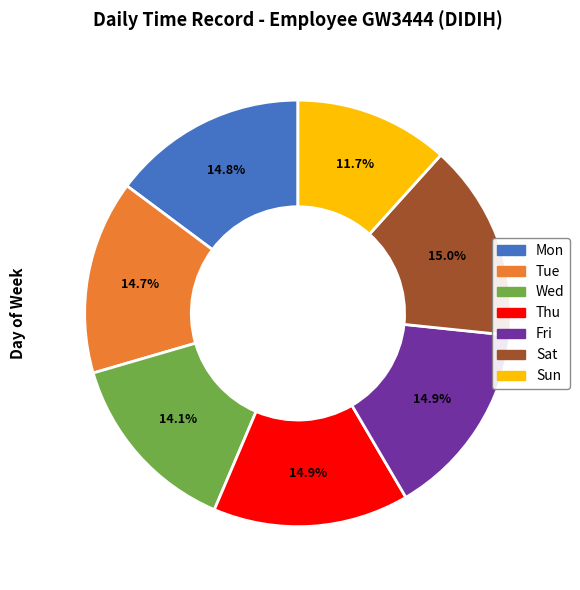

Approximately how many times larger is the value at Wed compared to Mon?

1.0